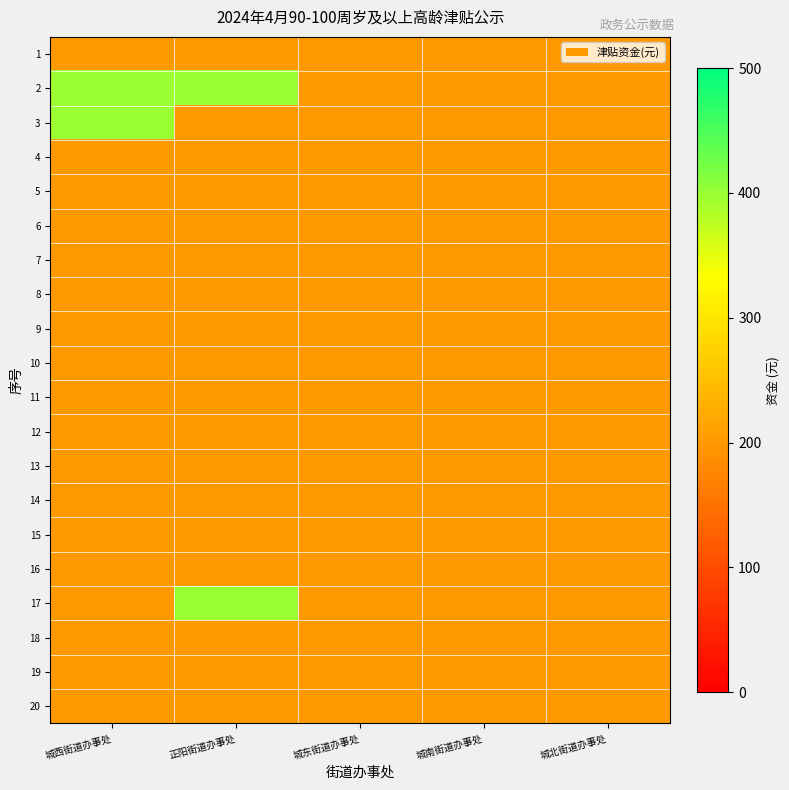

Reading right to left, transcribe all the data shown in this chart.

1: 城北街道办事处=200	城南街道办事处=200	城东街道办事处=200	正阳街道办事处=200	城西街道办事处=200
2: 城北街道办事处=200	城南街道办事处=200	城东街道办事处=200	正阳街道办事处=400	城西街道办事处=400
3: 城北街道办事处=200	城南街道办事处=200	城东街道办事处=200	正阳街道办事处=200	城西街道办事处=400
4: 城北街道办事处=200	城南街道办事处=200	城东街道办事处=200	正阳街道办事处=200	城西街道办事处=200
5: 城北街道办事处=200	城南街道办事处=200	城东街道办事处=200	正阳街道办事处=200	城西街道办事处=200
6: 城北街道办事处=200	城南街道办事处=200	城东街道办事处=200	正阳街道办事处=200	城西街道办事处=200
7: 城北街道办事处=200	城南街道办事处=200	城东街道办事处=200	正阳街道办事处=200	城西街道办事处=200
8: 城北街道办事处=200	城南街道办事处=200	城东街道办事处=200	正阳街道办事处=200	城西街道办事处=200
9: 城北街道办事处=200	城南街道办事处=200	城东街道办事处=200	正阳街道办事处=200	城西街道办事处=200
10: 城北街道办事处=200	城南街道办事处=200	城东街道办事处=200	正阳街道办事处=200	城西街道办事处=200
11: 城北街道办事处=200	城南街道办事处=200	城东街道办事处=200	正阳街道办事处=200	城西街道办事处=200
12: 城北街道办事处=200	城南街道办事处=200	城东街道办事处=200	正阳街道办事处=200	城西街道办事处=200
13: 城北街道办事处=200	城南街道办事处=200	城东街道办事处=200	正阳街道办事处=200	城西街道办事处=200
14: 城北街道办事处=200	城南街道办事处=200	城东街道办事处=200	正阳街道办事处=200	城西街道办事处=200
15: 城北街道办事处=200	城南街道办事处=200	城东街道办事处=200	正阳街道办事处=200	城西街道办事处=200
16: 城北街道办事处=200	城南街道办事处=200	城东街道办事处=200	正阳街道办事处=200	城西街道办事处=200
17: 城北街道办事处=200	城南街道办事处=200	城东街道办事处=200	正阳街道办事处=400	城西街道办事处=200
18: 城北街道办事处=200	城南街道办事处=200	城东街道办事处=200	正阳街道办事处=200	城西街道办事处=200
19: 城北街道办事处=200	城南街道办事处=200	城东街道办事处=200	正阳街道办事处=200	城西街道办事处=200
20: 城北街道办事处=200	城南街道办事处=200	城东街道办事处=200	正阳街道办事处=200	城西街道办事处=200